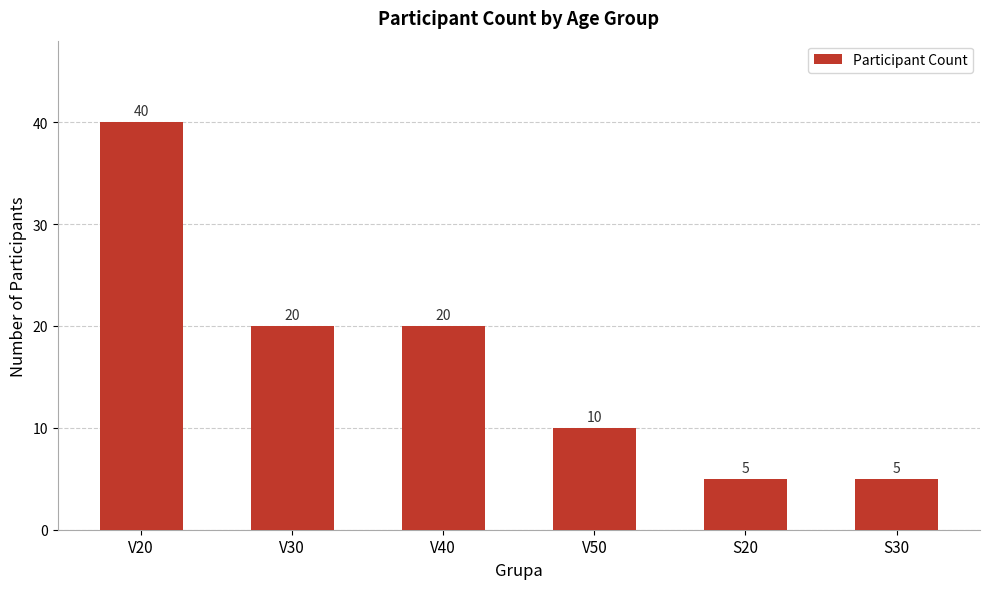

What is the average value?

17